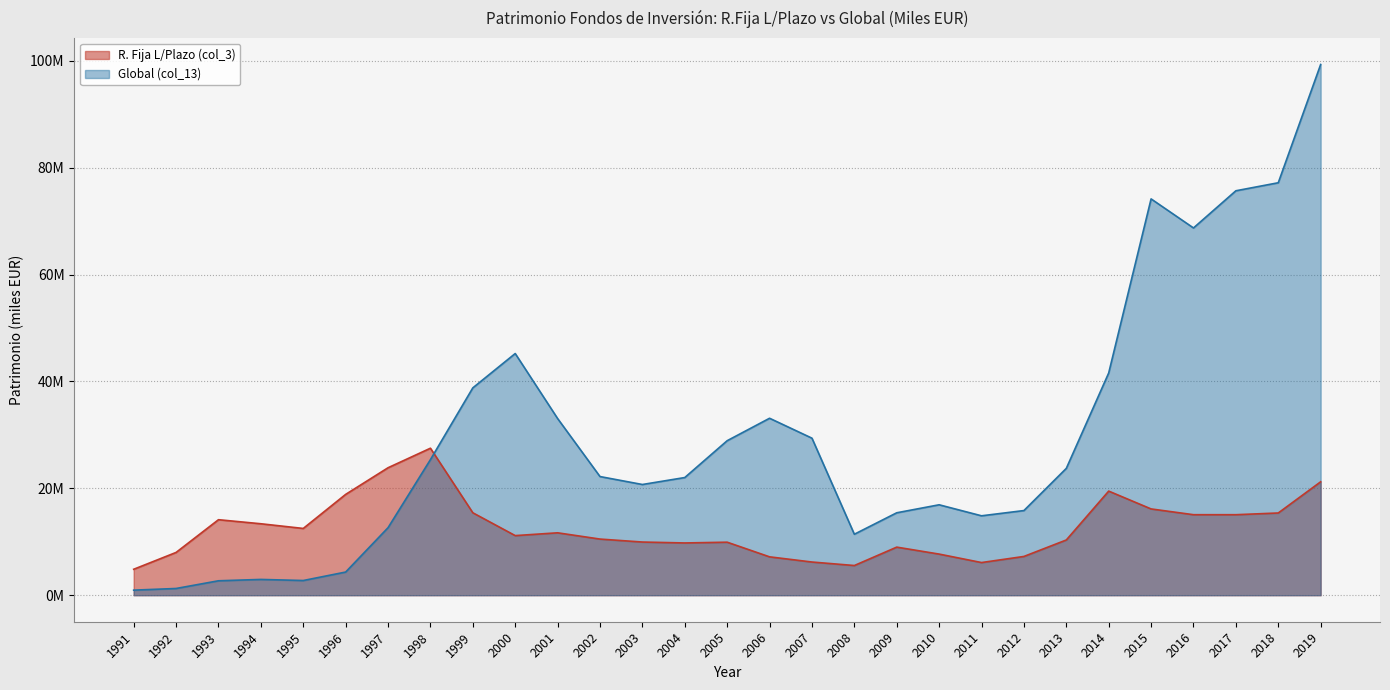

What is the value of the Global (col_13) point at the 21st from the left?

14858051